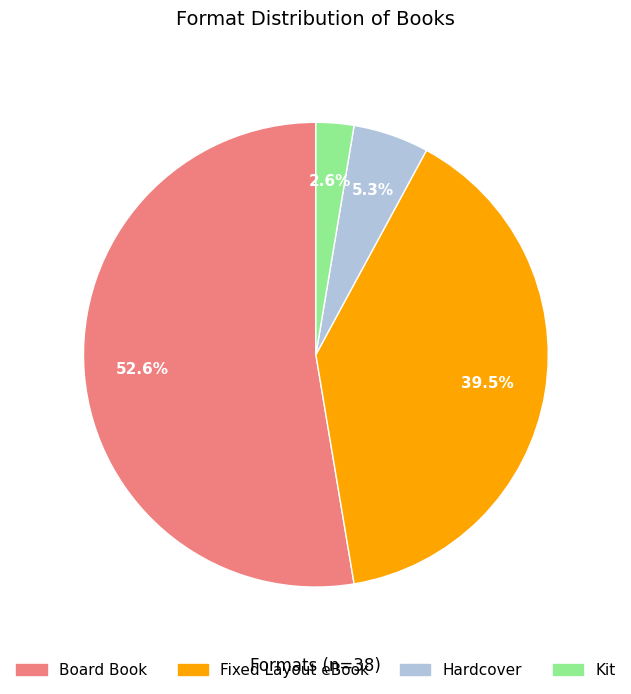

To the nearest percent, what portion does Hardcover represent?

5%